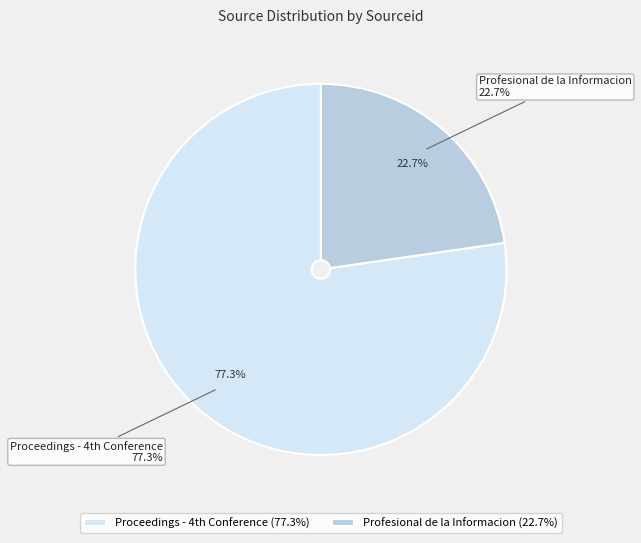

Which category has the biggest portion of the pie?

Proceedings - 4th Conference